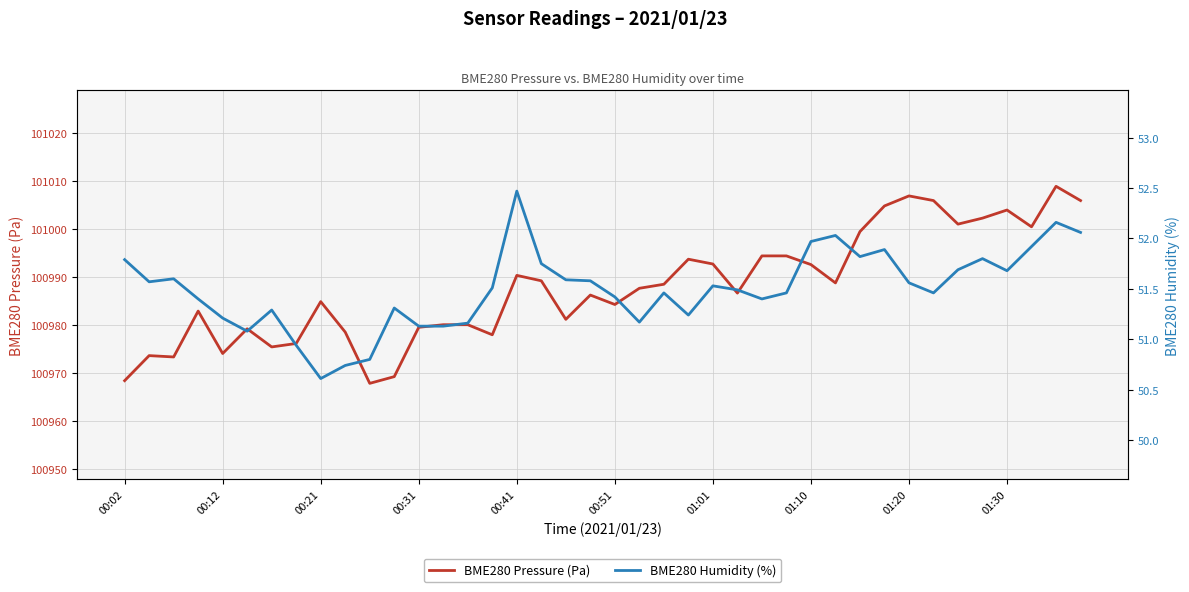

Between 31 and 27, which is larger?

31